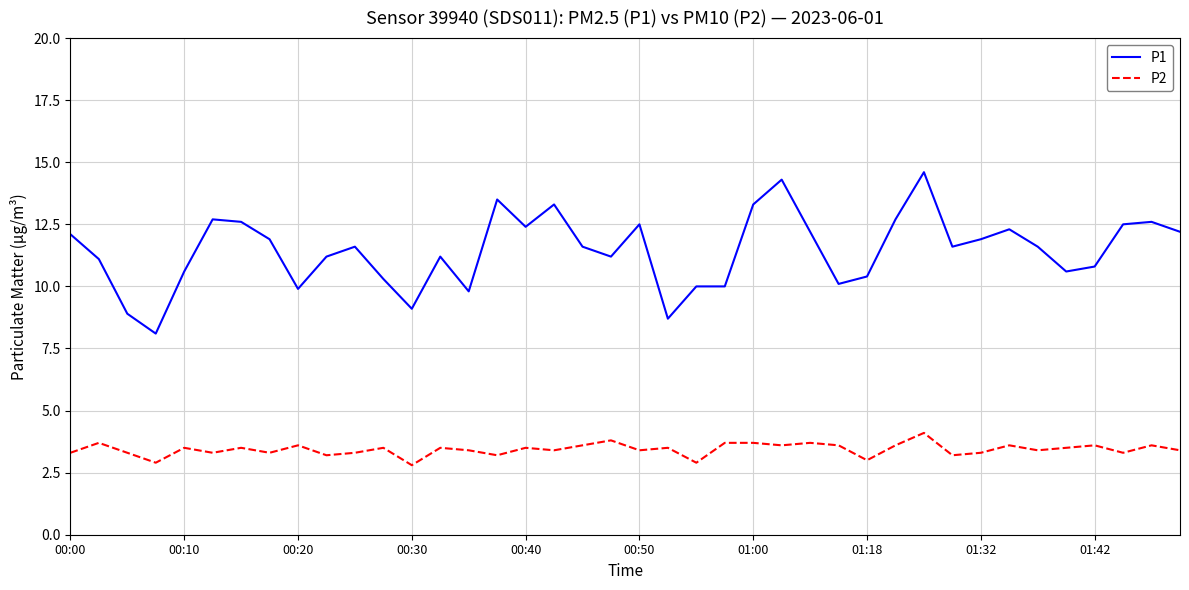

What is the difference between the maximum and minimum values in the P2 series?

1.3